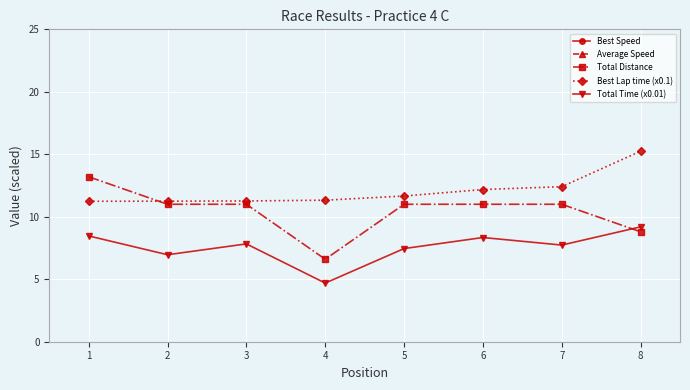

Reading right to left, list all the values displayed in this chart.

Best Speed: 51.9	63.8	65.0	67.9	69.9	70.3	70.4	70.5
Average Speed: 34.5	51.2	47.5	53.1	50.6	50.6	56.9	56.1
Total Distance: 8.8	11.0	11.0	11.0	6.6	11.0	11.0	13.2
Best Lap time (x0.1): 15.2	12.4	12.2	11.7	11.3	11.3	11.2	11.2
Total Time (x0.01): 9.2	7.7	8.3	7.5	4.7	7.8	7.0	8.5